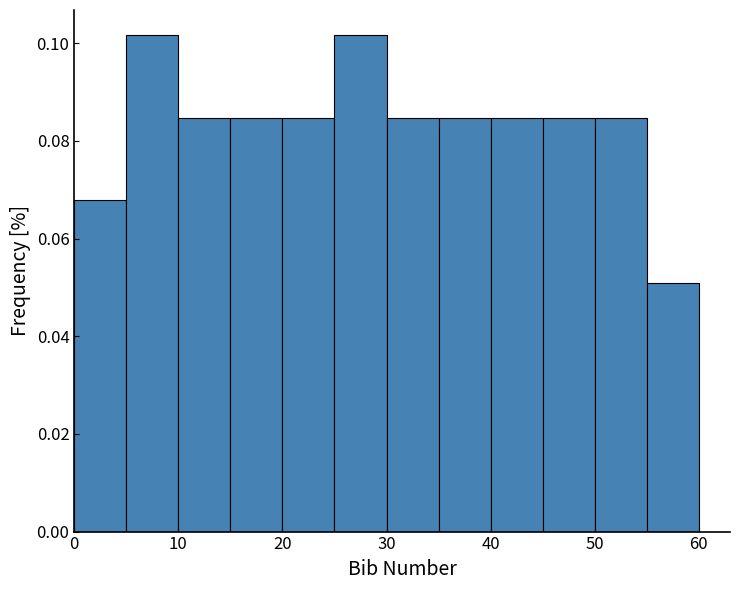

Reading left to right, transcribe this chart: for each bar, give the range it covers on the x-axis and its height. The values are not printed on the chart, so give them approximately, as read against the axis.

0 to 5: 0.068
5 to 10: 0.102
10 to 15: 0.084
15 to 20: 0.084
20 to 25: 0.084
25 to 30: 0.102
30 to 35: 0.084
35 to 40: 0.084
40 to 45: 0.084
45 to 50: 0.084
50 to 55: 0.084
55 to 60: 0.050